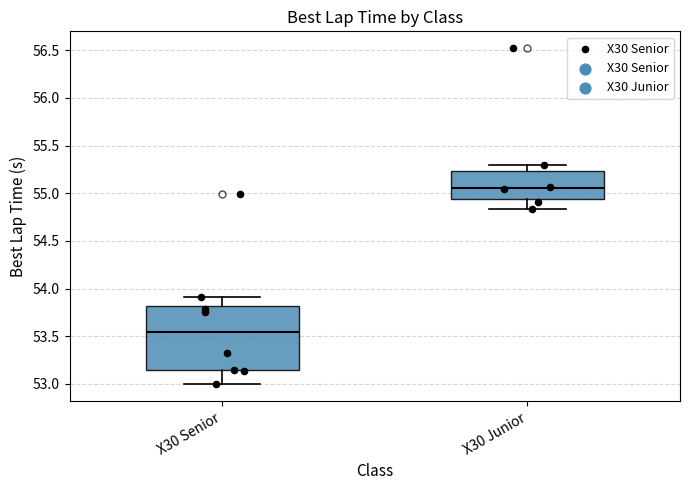

Reading left to right, read every box against the y-axis: the position of its median line, the range the box covers, and the ends of its whiskers. The values are not printed on the chart, so give them approximately, as read against the axis.

X30 Senior: median 53.55, box 53.15 to 53.80, whiskers 53.00 to 53.90
X30 Junior: median 55.05, box 54.95 to 55.25, whiskers 54.85 to 55.30